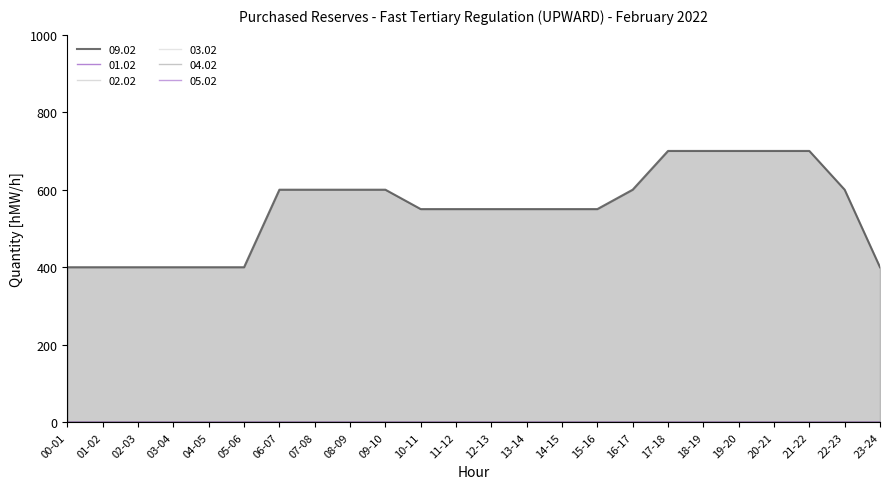

True or false: 01.02 and 04.02 cross at least once.

False